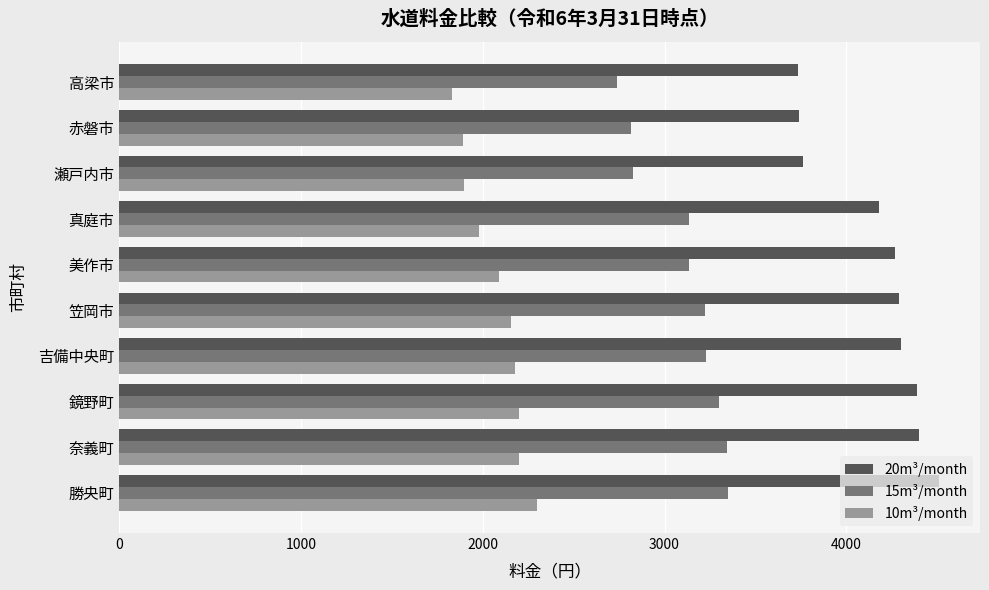

What is the spread (max minus min) of values at 瀬戸内市?

1865